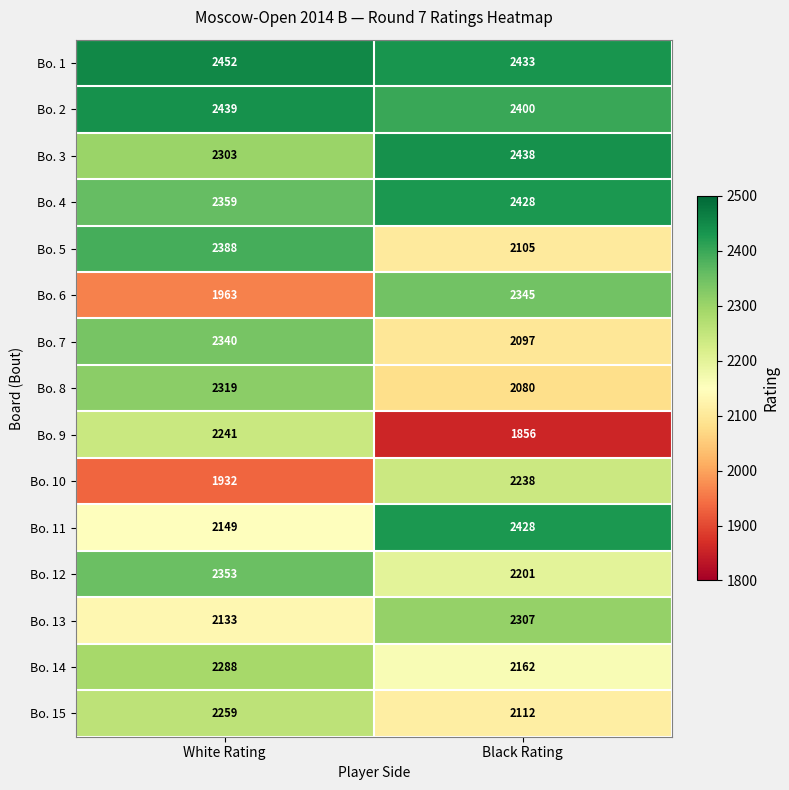

What is the minimum value shown in the chart?

1856